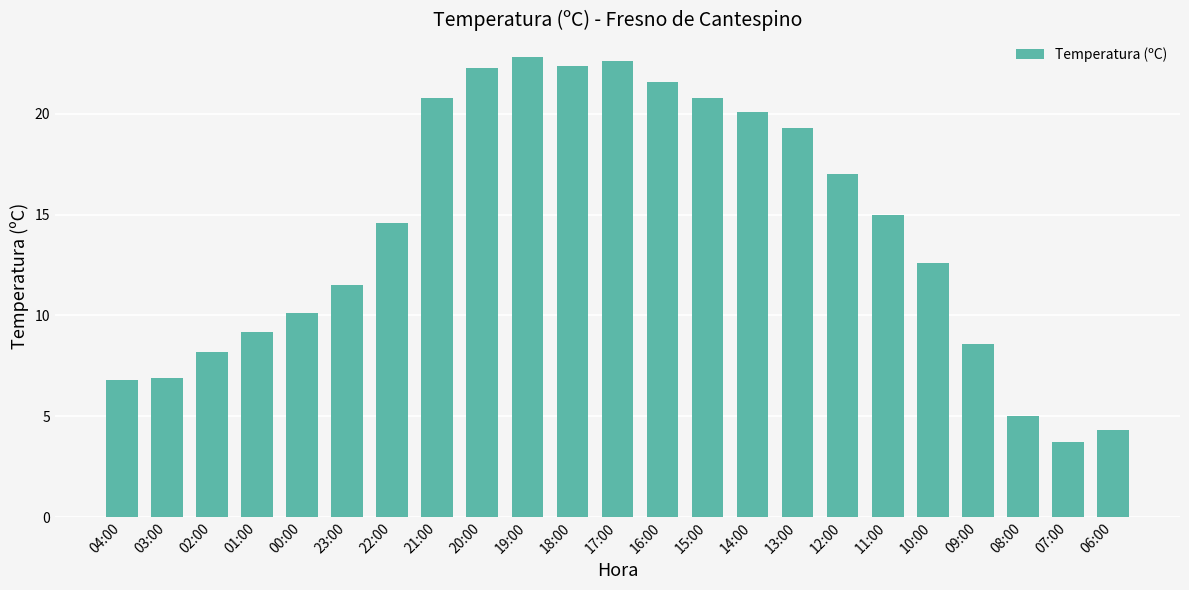

Are the bars horizontal?

No